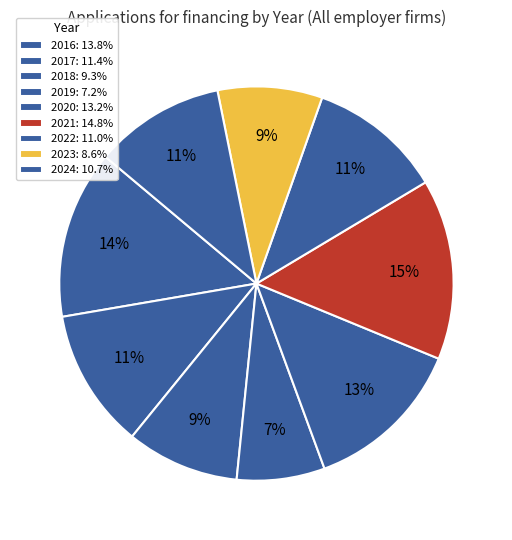

Is the sum of 2023 and 2021 greater than half?

No